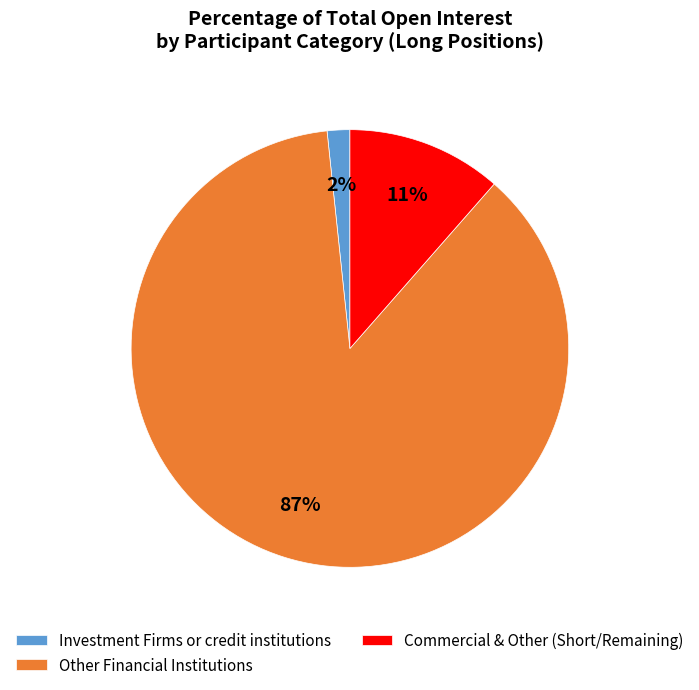

How many segments does this pie chart have?

3